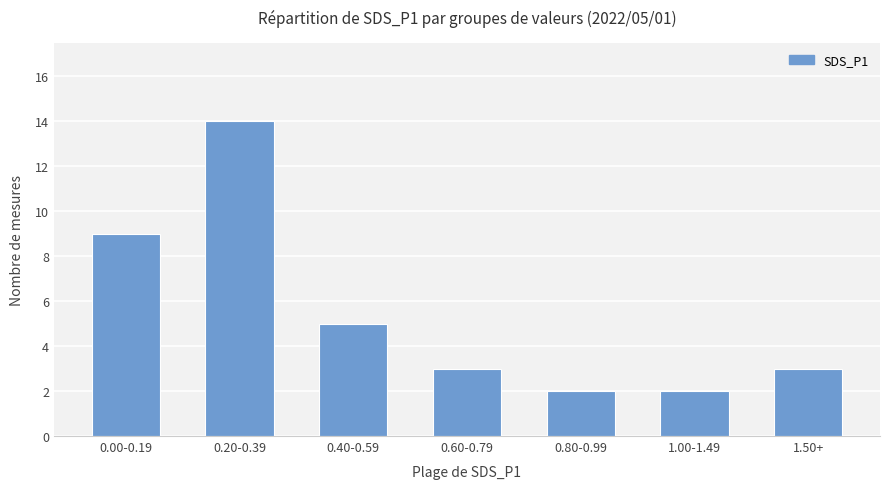

What is the smallest value displayed?

2